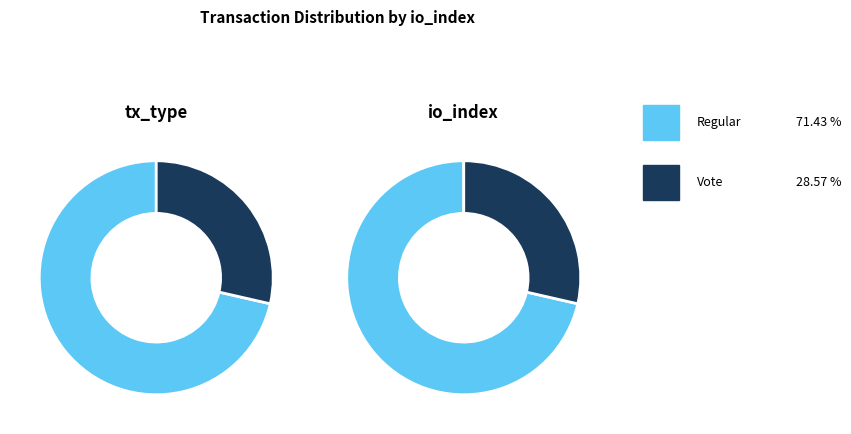

What is the ratio of the value at Vote (io_index=2) to the value at Regular (io_index=5)?

0.4